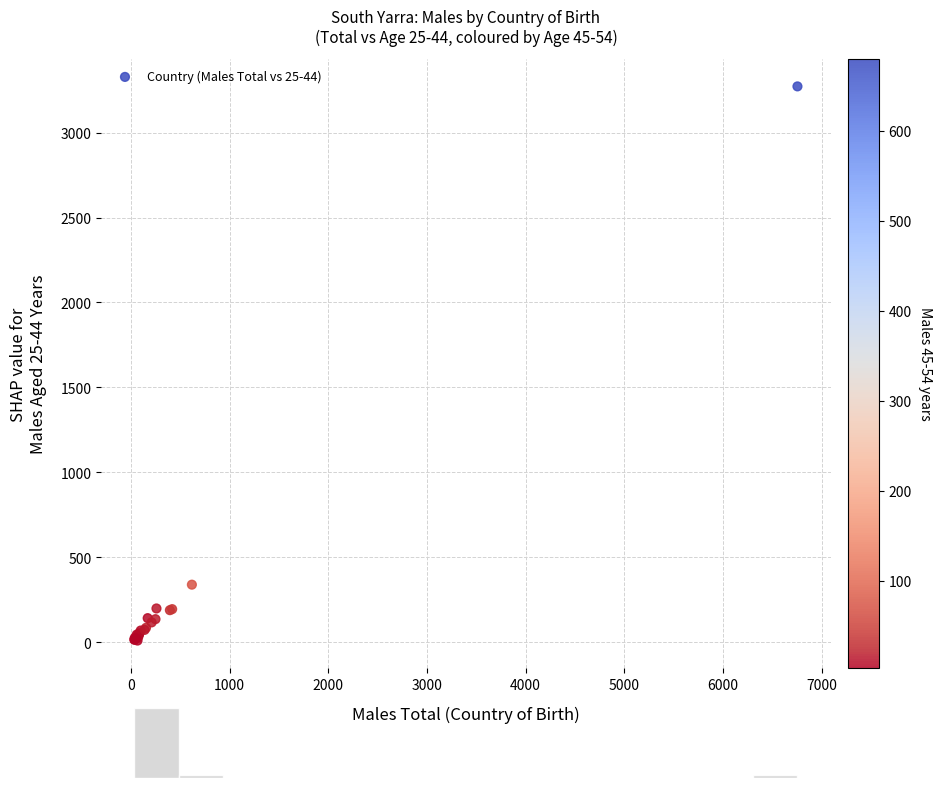

What Y value in the scatter plot is closest to 1641?

339